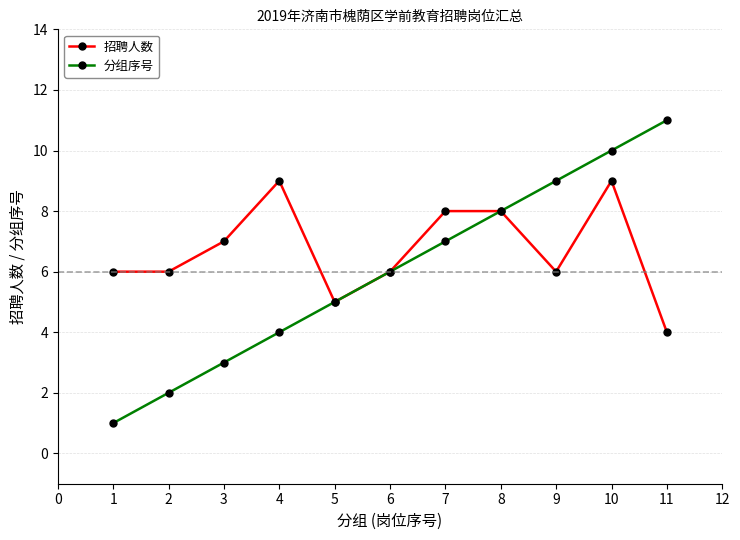

How many lines are shown in the chart?

2